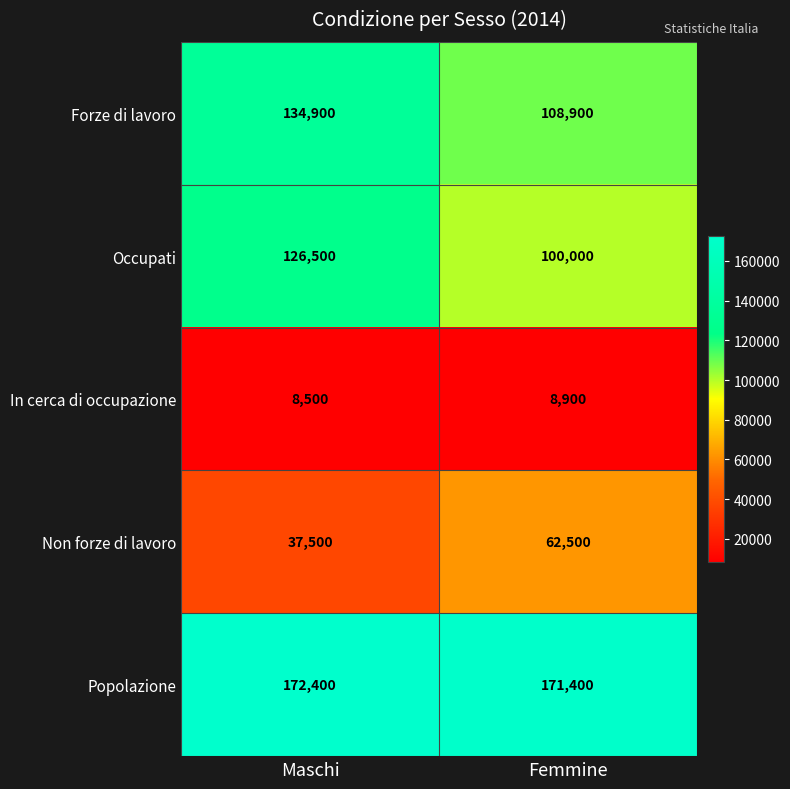

Which series changed the most between Maschi and Femmine?

Occupati